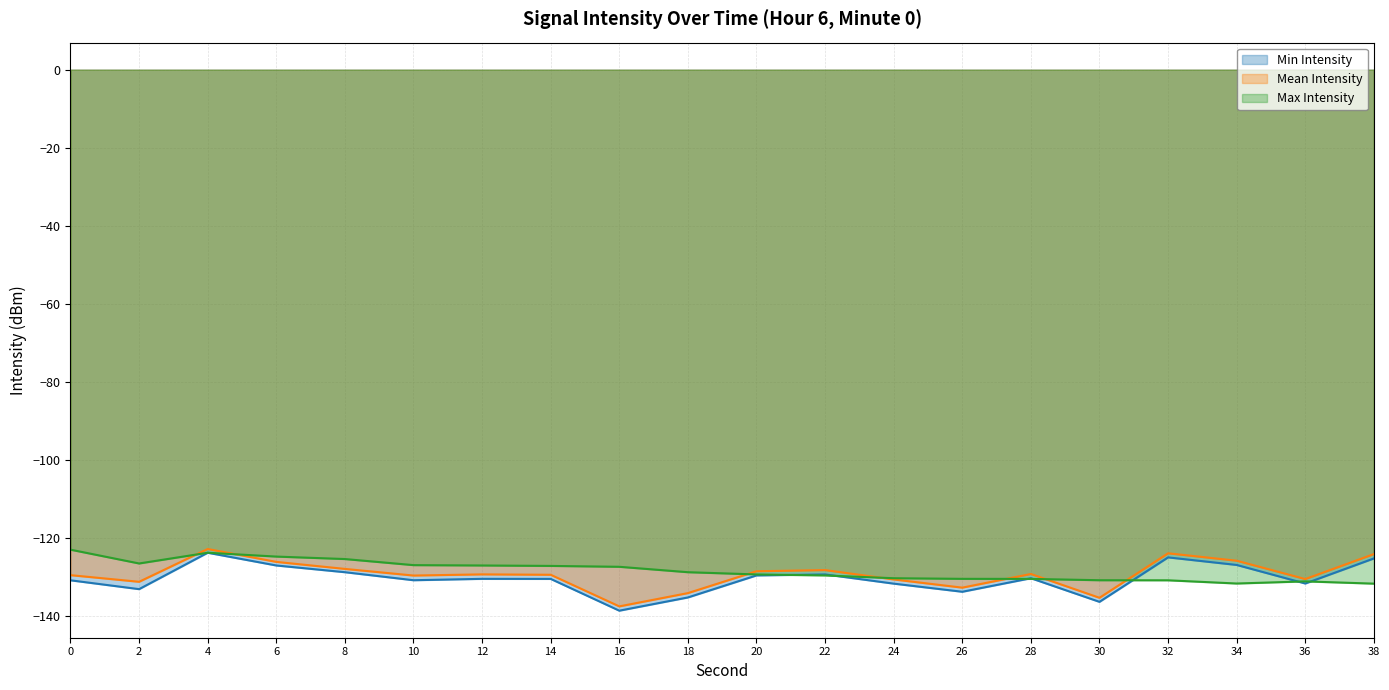

How many lines are shown in the chart?

3